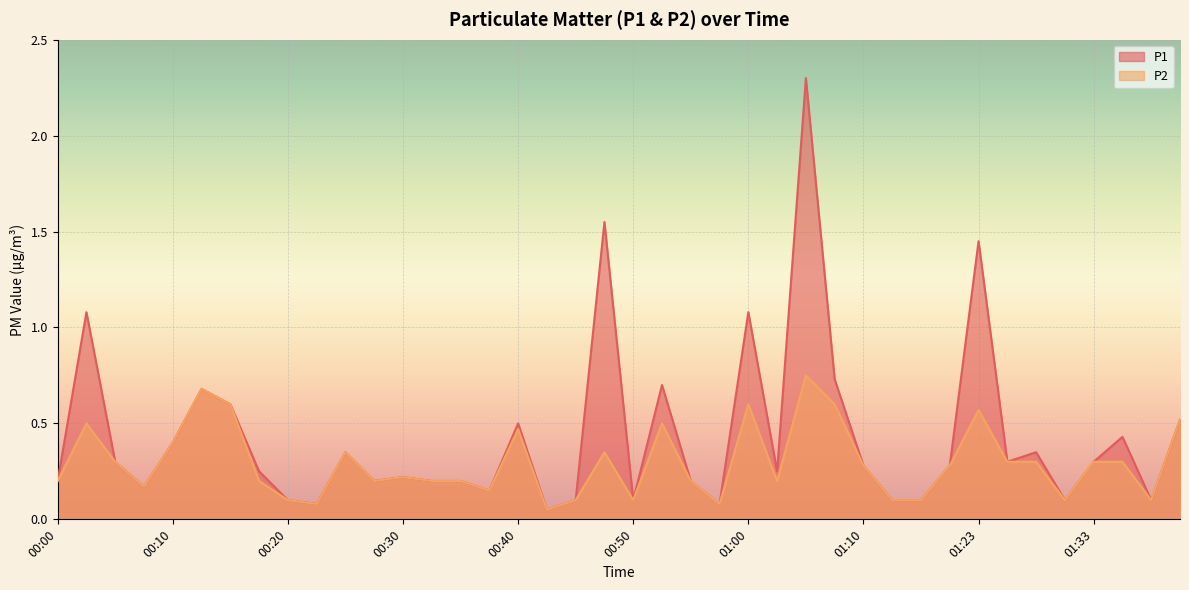

What are all the series names shown in the legend?

P1, P2